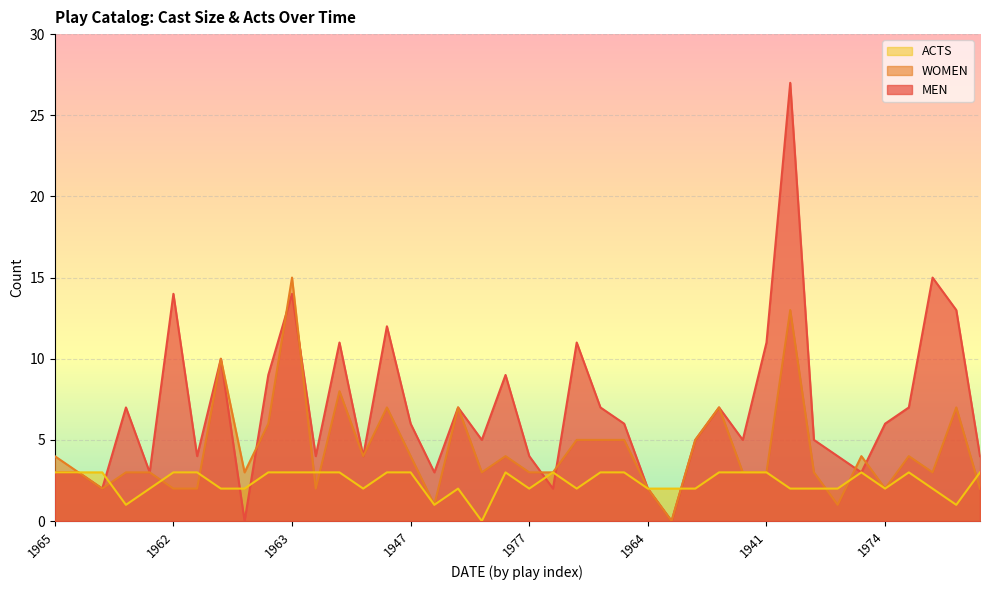

What is the difference between the maximum and second lowest values in the MEN series?

27